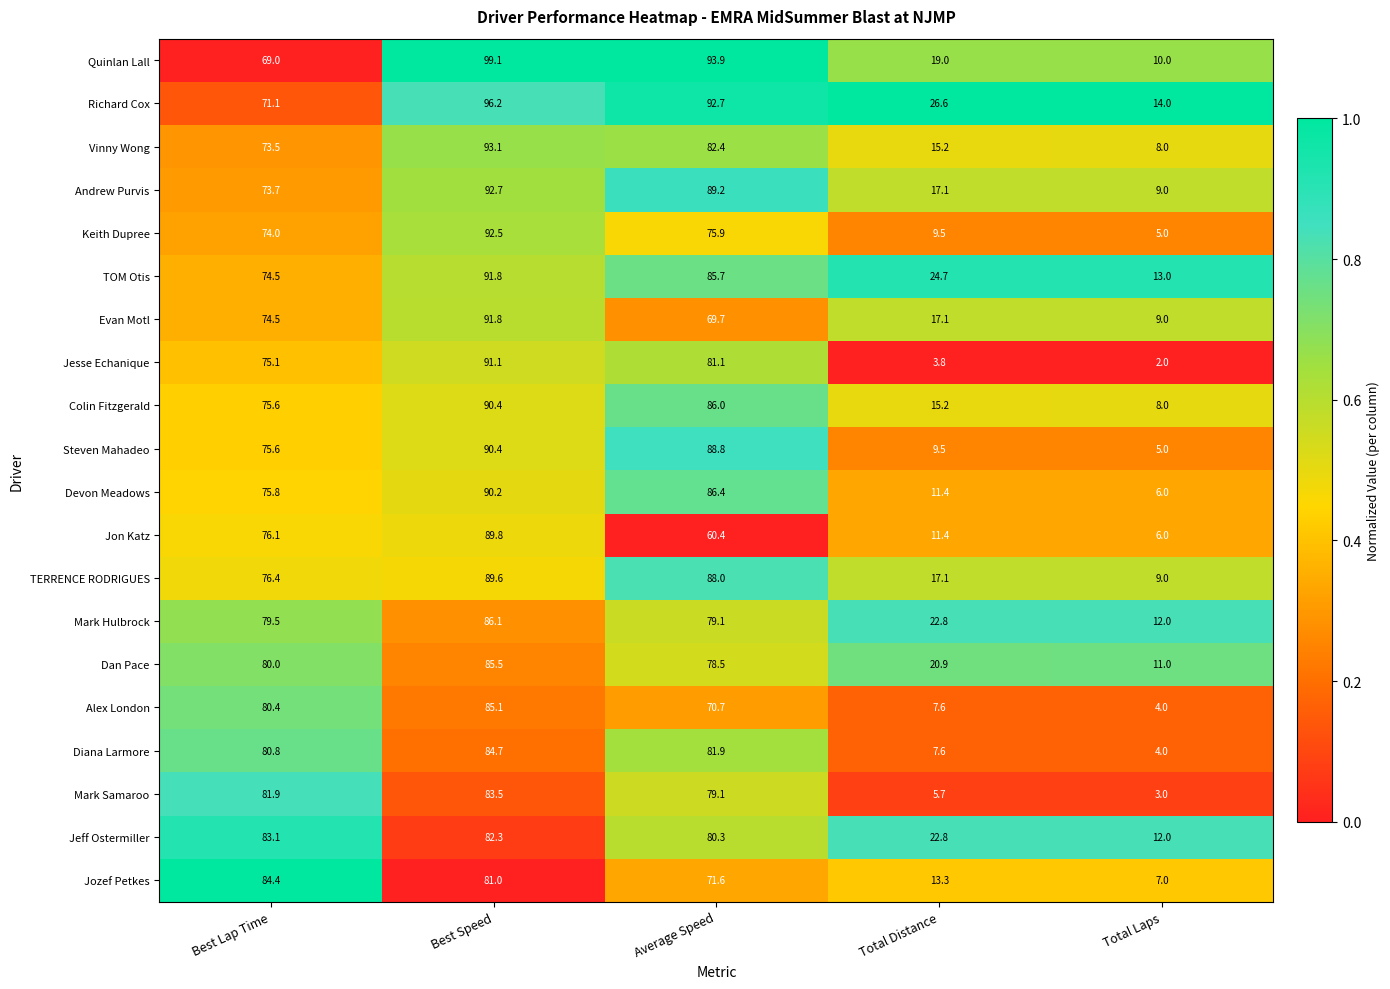

How many data points does each series have?

5